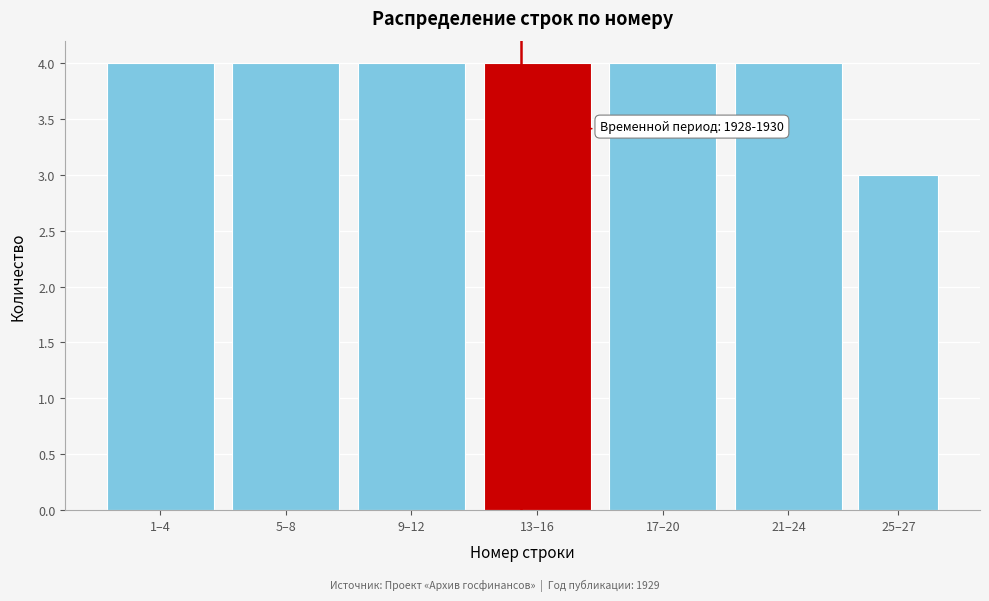

Reading right to left, extract all data points from this chart.

3	4	4	4	4	4	4